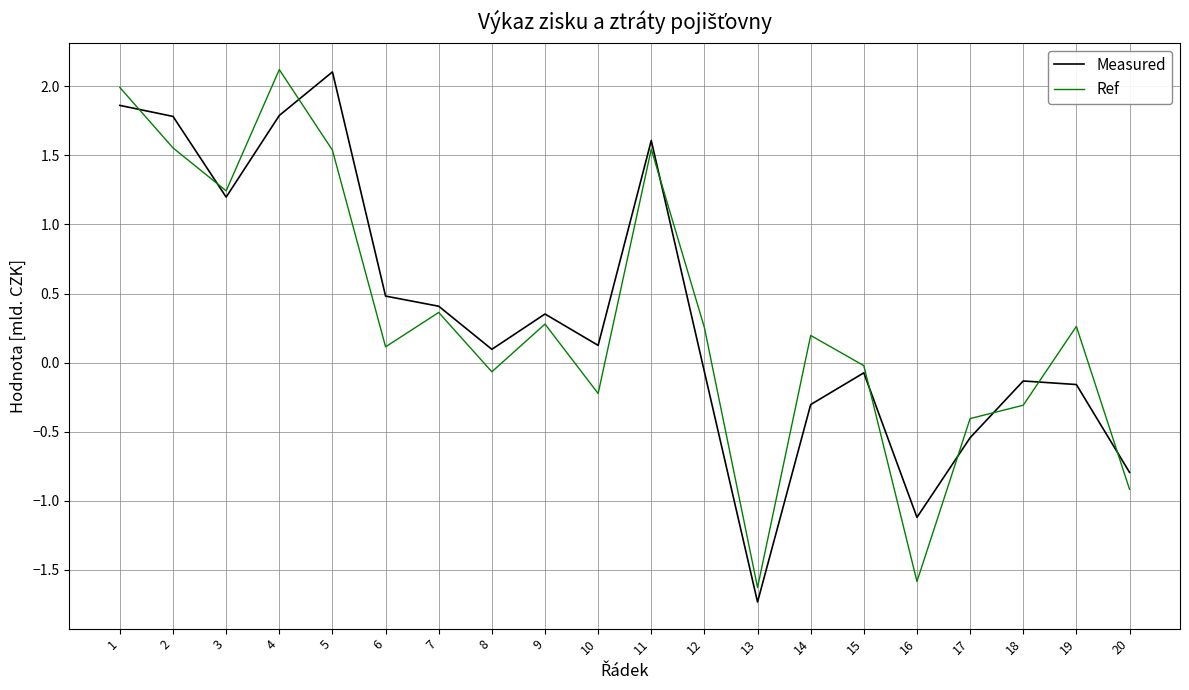

Is the value of Ref at 16 greater than the value of Measured at 8?

No